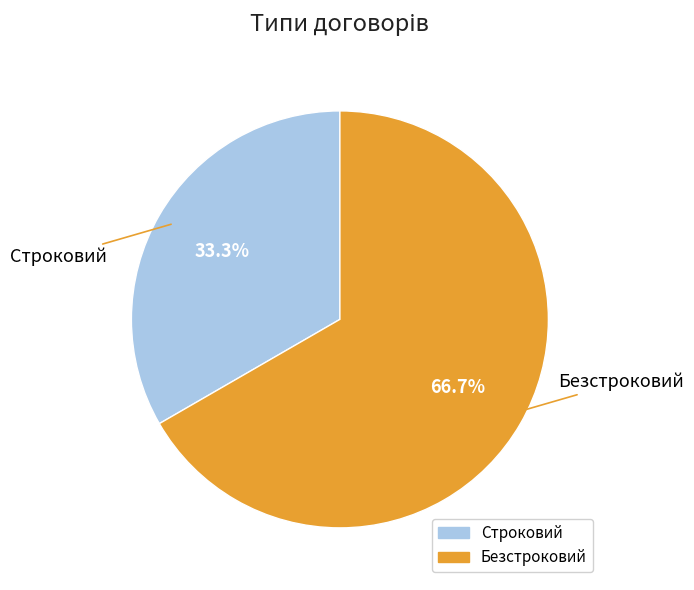

The Строковий slice represents 22% of the pie. True or false?

False